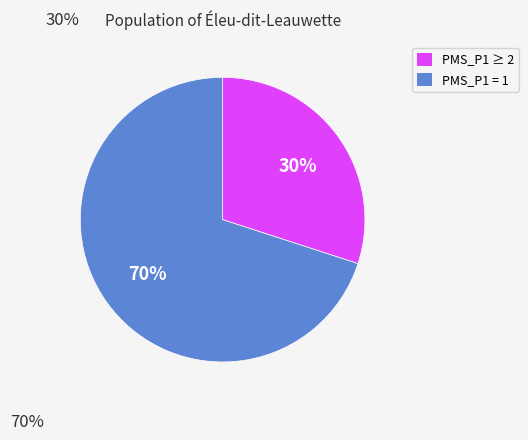

Is there any slice that represents more than half of the pie?

Yes